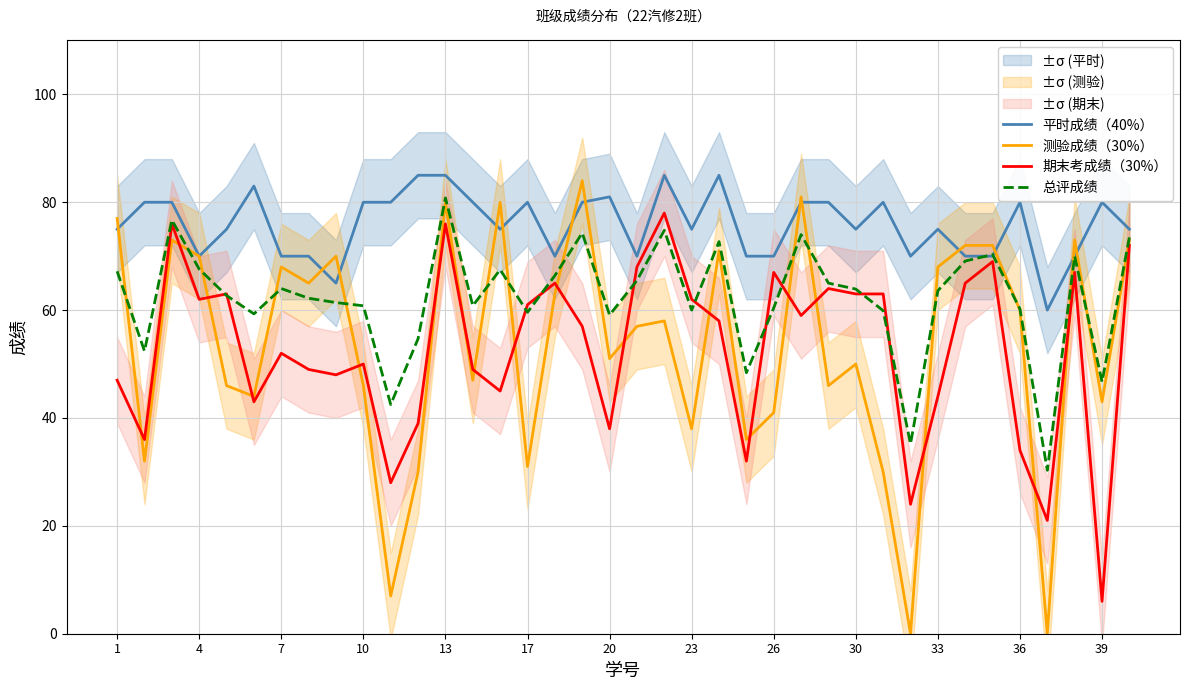

How many lines are shown in the chart?

4